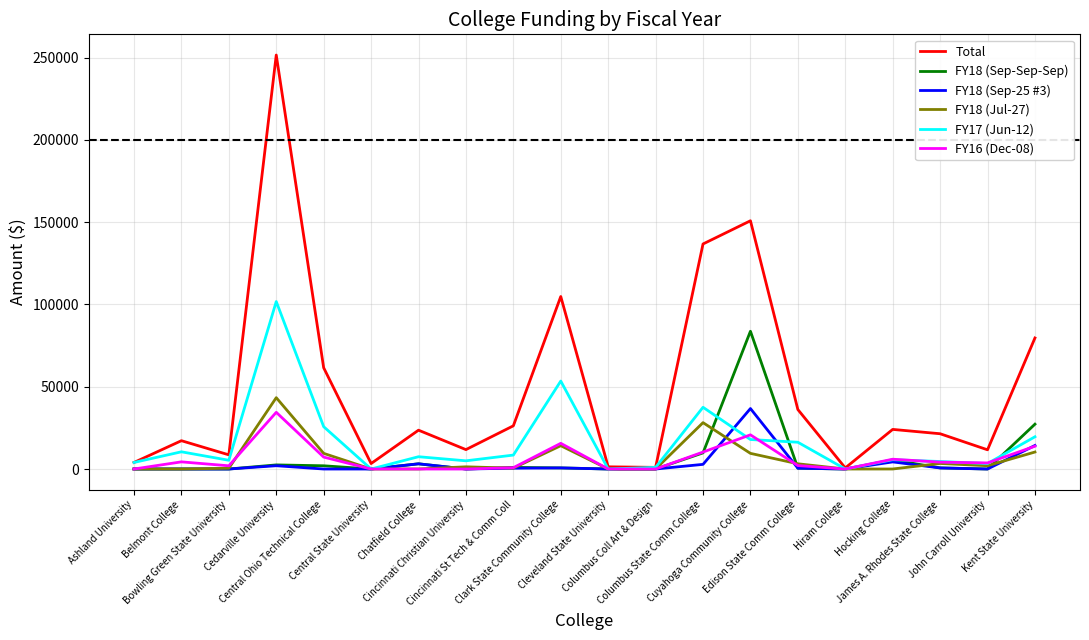

In FY18 (Jul-27), how many points are higher than both neighbors (excluding endpoints)?

5